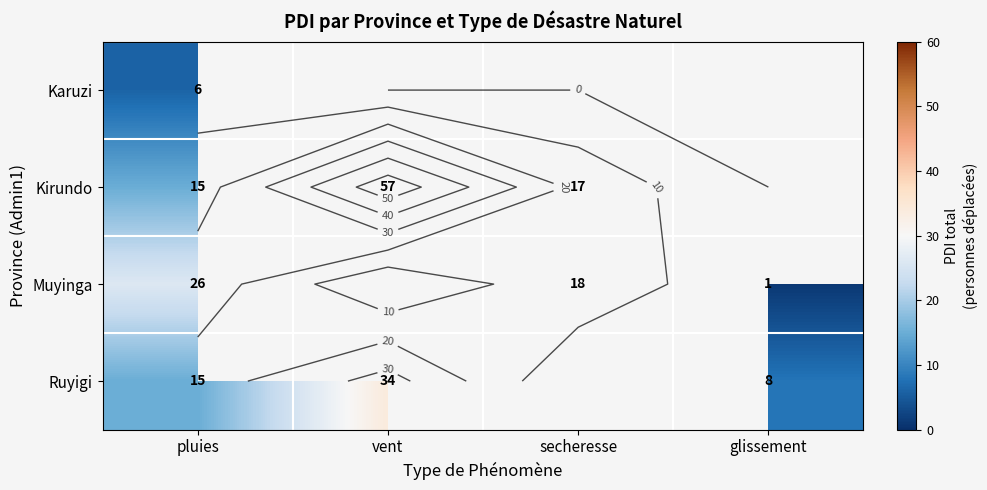

At which category does the chart reach its minimum across all series?

glissement